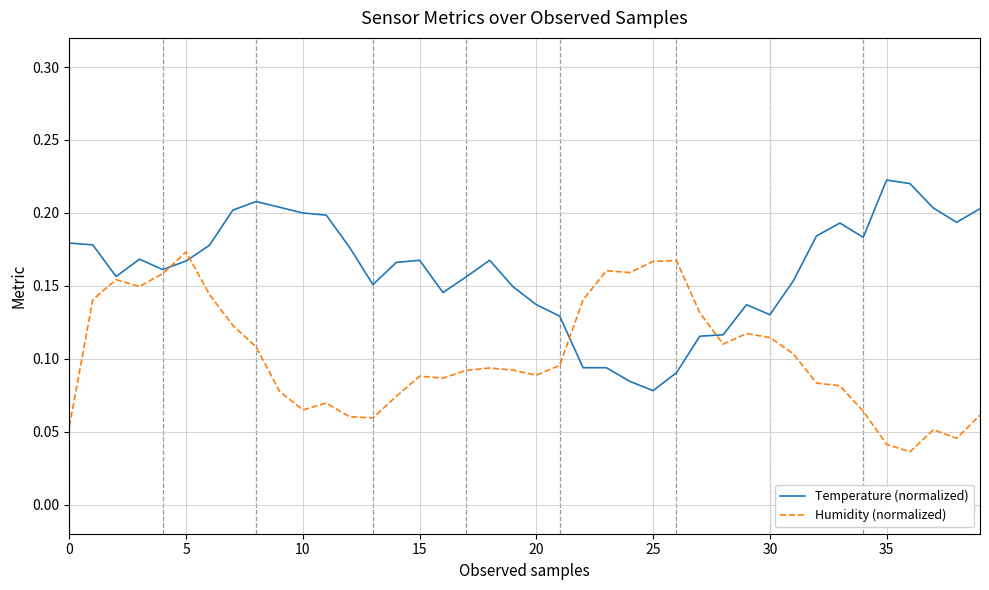

Rank the series by their maximum value, from lowest to highest.

Humidity (normalized), Temperature (normalized)